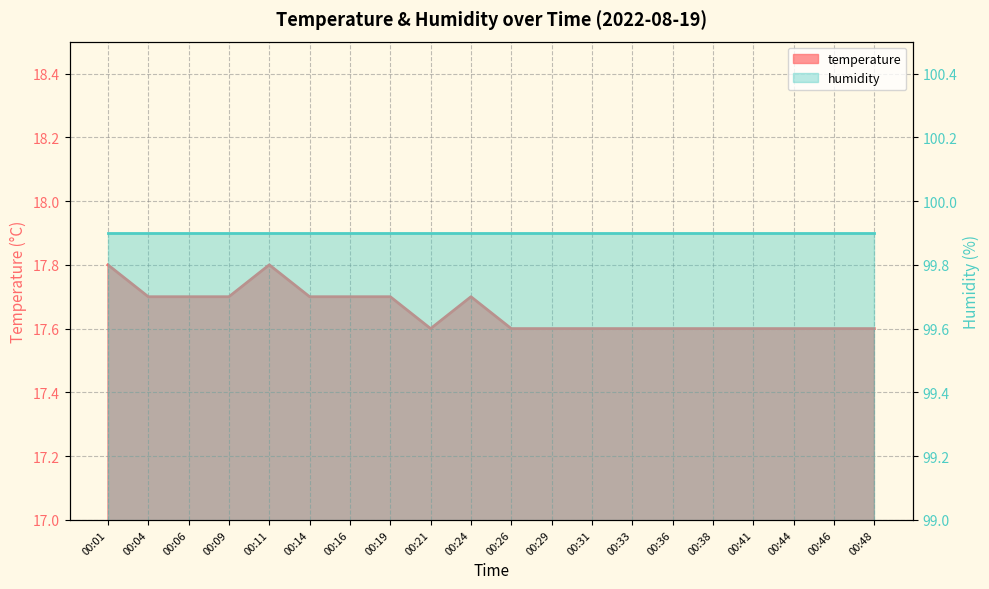

What is the sum of all values?

353.1